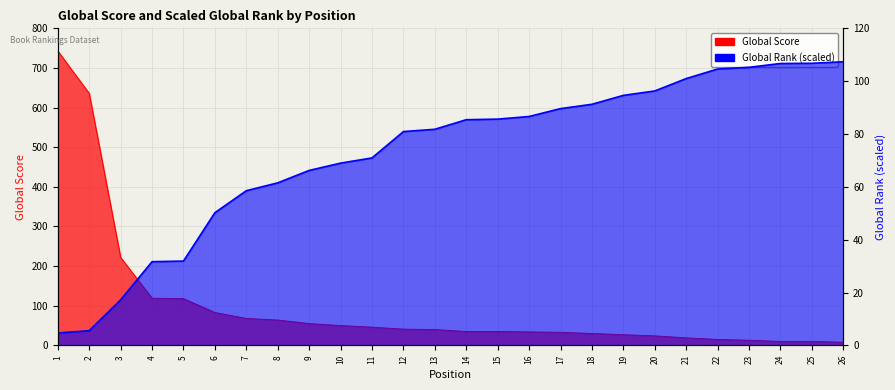

How many data points in Global Score are above 40?

12